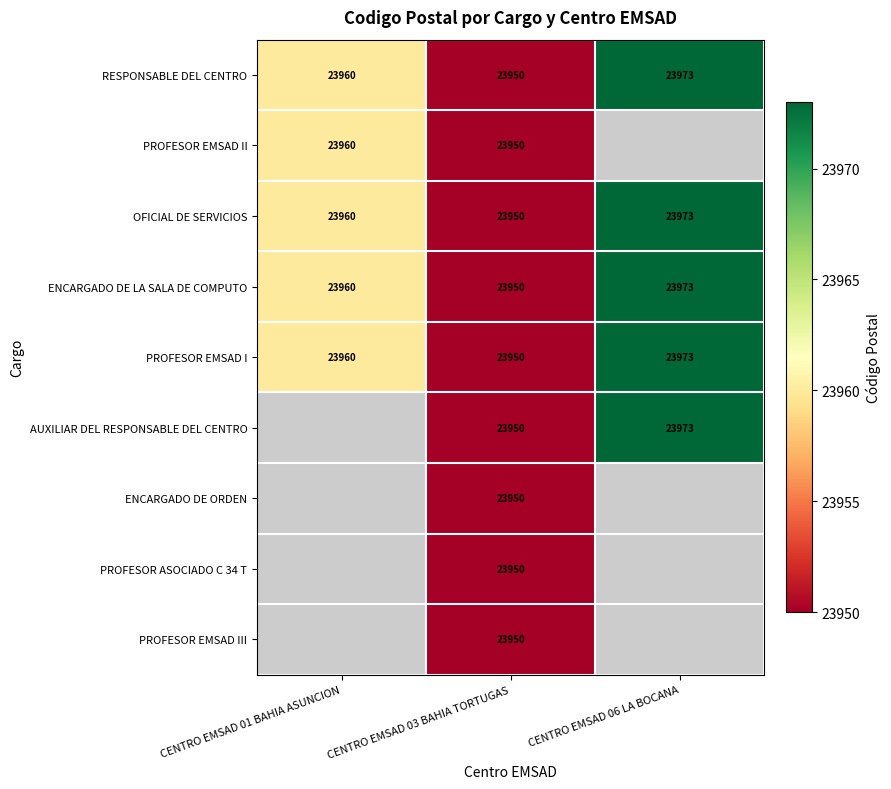

What is the difference between the maximum and minimum values in the ENCARGADO DE LA SALA DE COMPUTO series?

23